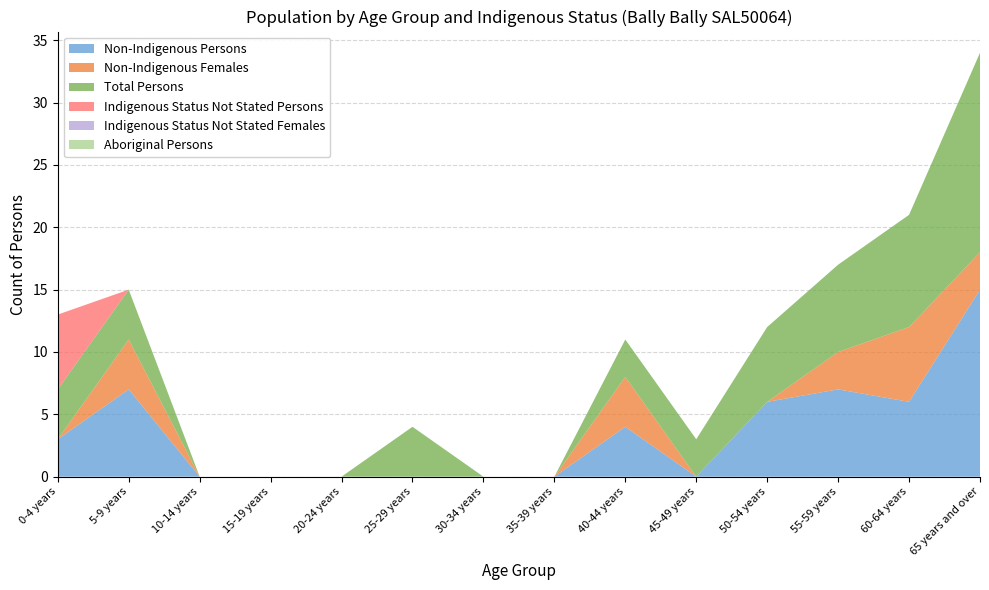

Reading left to right, what are all the values shown in this chart?

Non-Indigenous Persons: 0-4 years=3	5-9 years=7	10-14 years=0	15-19 years=0	20-24 years=0	25-29 years=0	30-34 years=0	35-39 years=0	40-44 years=4	45-49 years=0	50-54 years=6	55-59 years=7	60-64 years=6	65 years and over=15
Non-Indigenous Females: 0-4 years=0	5-9 years=4	10-14 years=0	15-19 years=0	20-24 years=0	25-29 years=0	30-34 years=0	35-39 years=0	40-44 years=4	45-49 years=0	50-54 years=0	55-59 years=3	60-64 years=6	65 years and over=3
Total Persons: 0-4 years=4	5-9 years=4	10-14 years=0	15-19 years=0	20-24 years=0	25-29 years=4	30-34 years=0	35-39 years=0	40-44 years=3	45-49 years=3	50-54 years=6	55-59 years=7	60-64 years=9	65 years and over=16
Indigenous Status Not Stated Persons: 0-4 years=6	5-9 years=0	10-14 years=0	15-19 years=0	20-24 years=0	25-29 years=0	30-34 years=0	35-39 years=0	40-44 years=0	45-49 years=0	50-54 years=0	55-59 years=0	60-64 years=0	65 years and over=0
Indigenous Status Not Stated Females: 0-4 years=0	5-9 years=0	10-14 years=0	15-19 years=0	20-24 years=0	25-29 years=0	30-34 years=0	35-39 years=0	40-44 years=0	45-49 years=0	50-54 years=0	55-59 years=0	60-64 years=0	65 years and over=0
Aboriginal Persons: 0-4 years=0	5-9 years=0	10-14 years=0	15-19 years=0	20-24 years=0	25-29 years=0	30-34 years=0	35-39 years=0	40-44 years=0	45-49 years=0	50-54 years=0	55-59 years=0	60-64 years=0	65 years and over=0